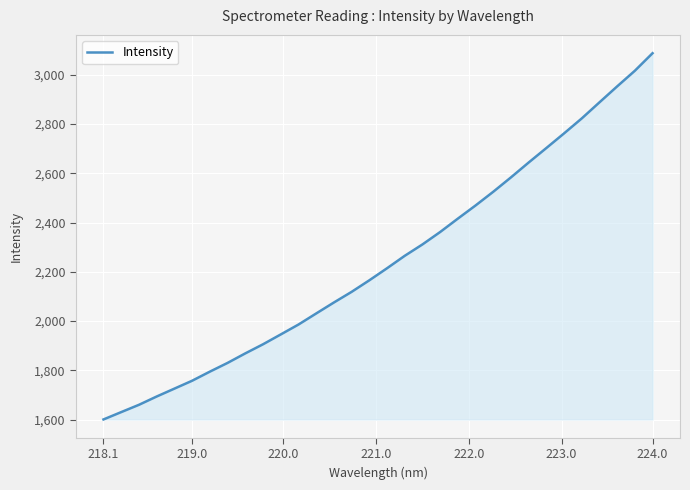

What is the sum of all values?

71808.2